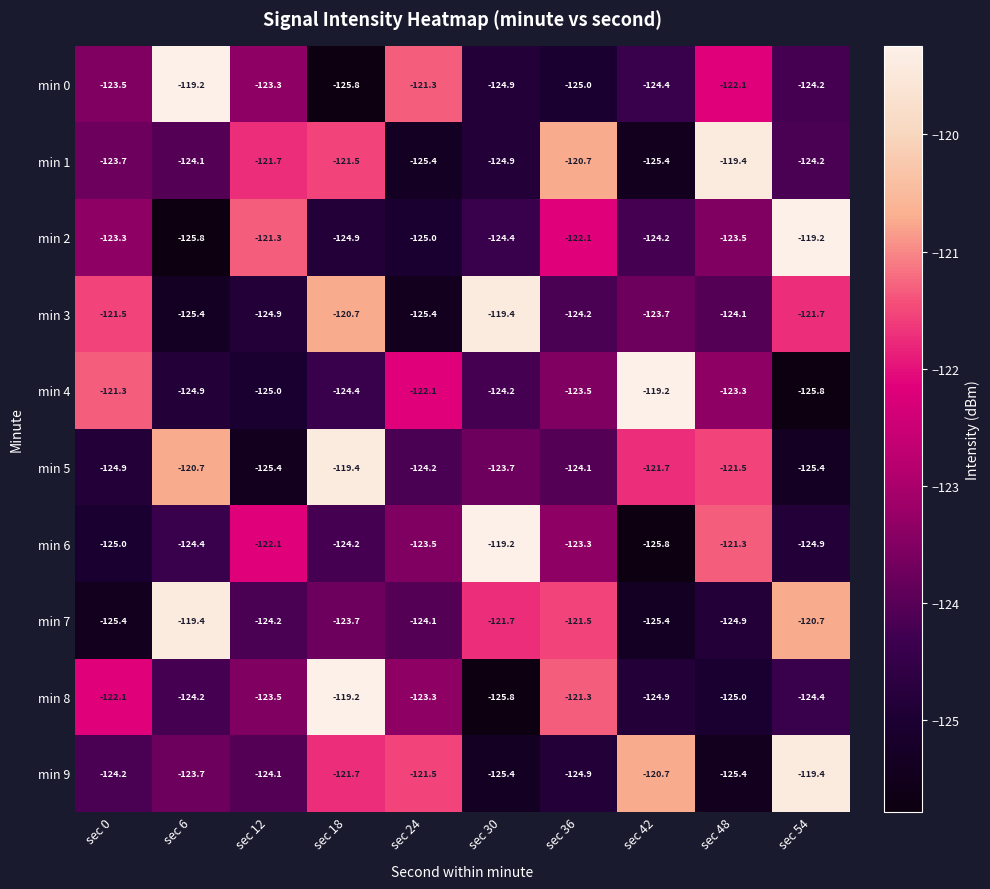

Is it true that min 1 equals -35.9 at sec 30?

False